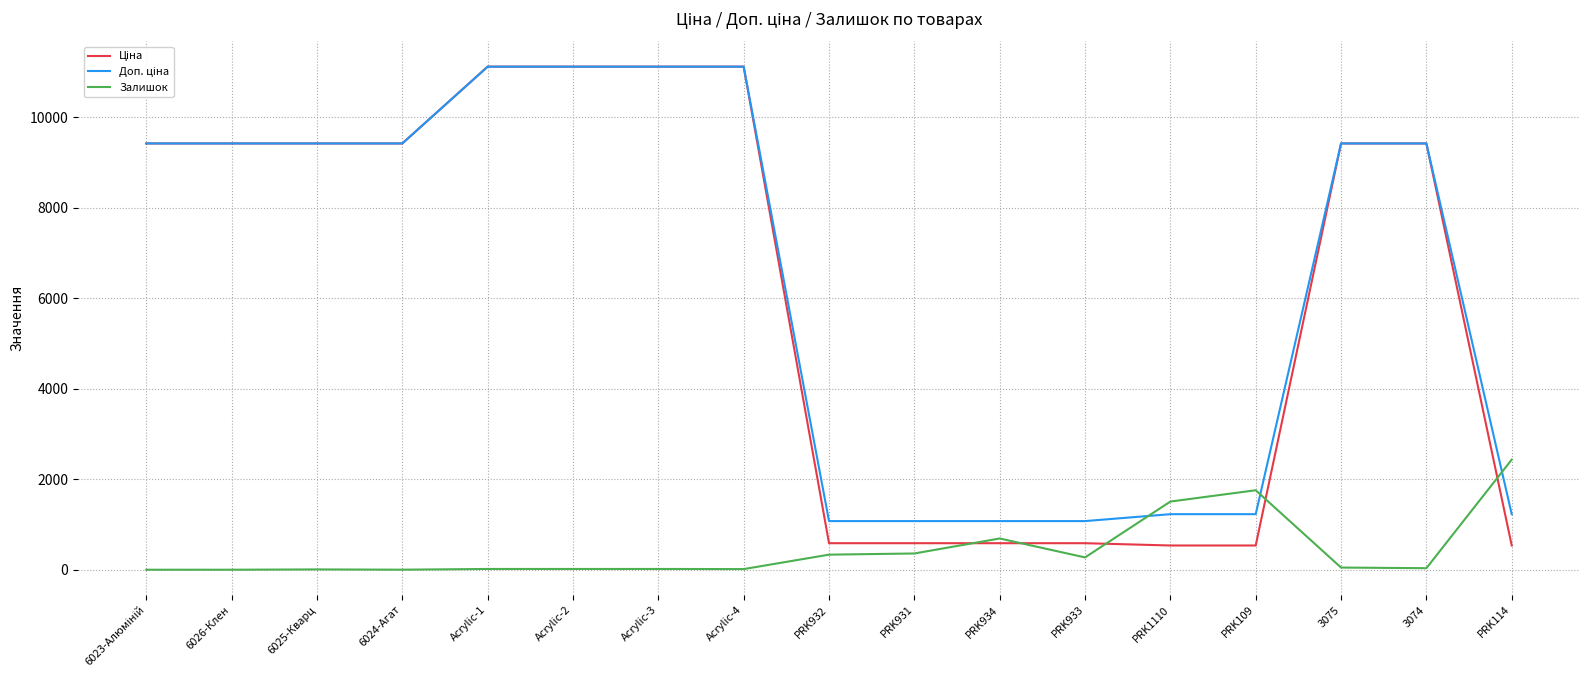

What is the difference between the highest and lowest values at PRK1110?

970.6